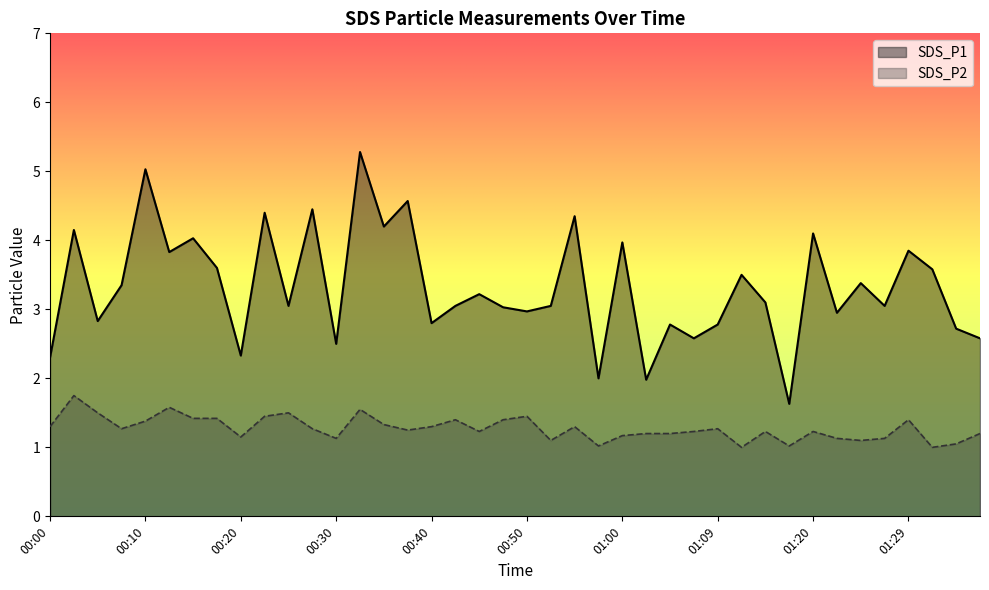

How many values in the SDS_P2 series exceed 1?

38